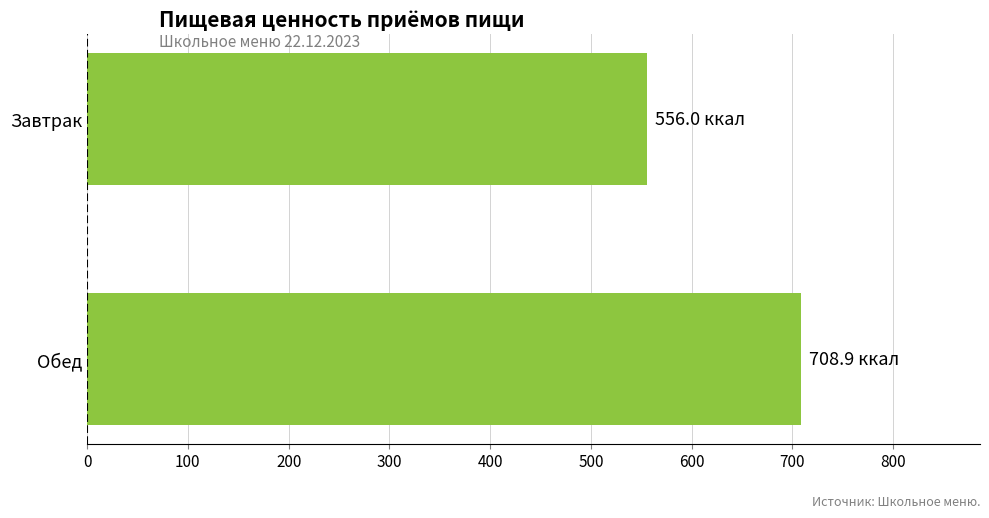

What is the difference between the values at Завтрак and Обед?

152.9